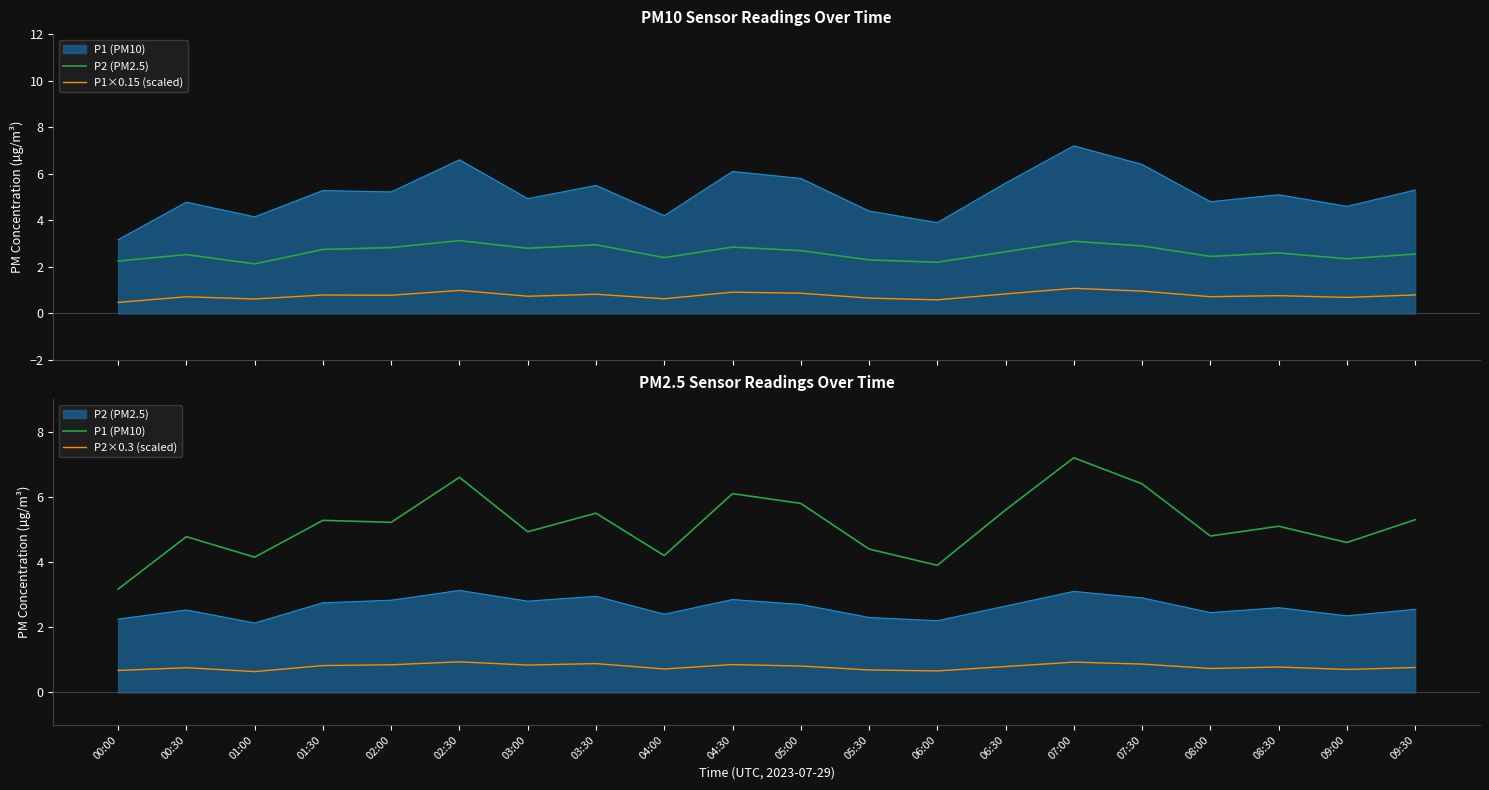

True or false: P1 (PM10) and P1×0.15 (scaled) intersect in this chart.

False